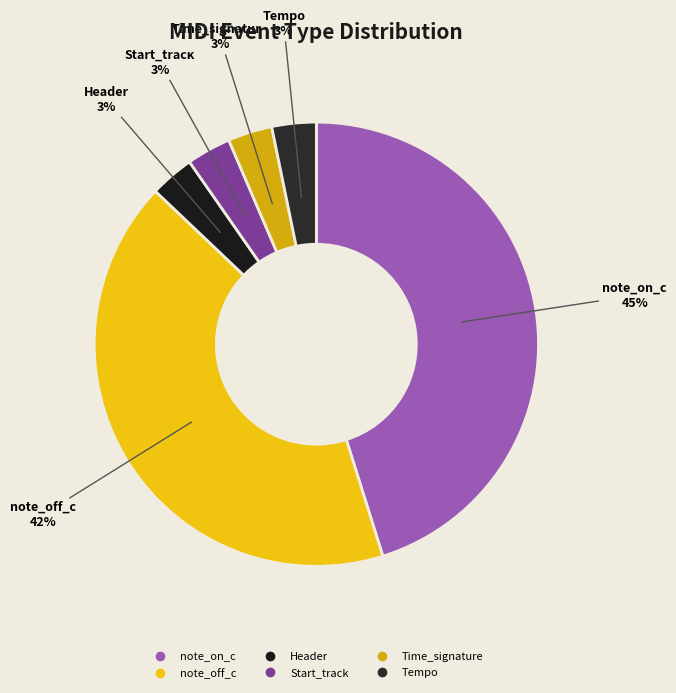

To the nearest percent, what is the average slice percentage?

17%